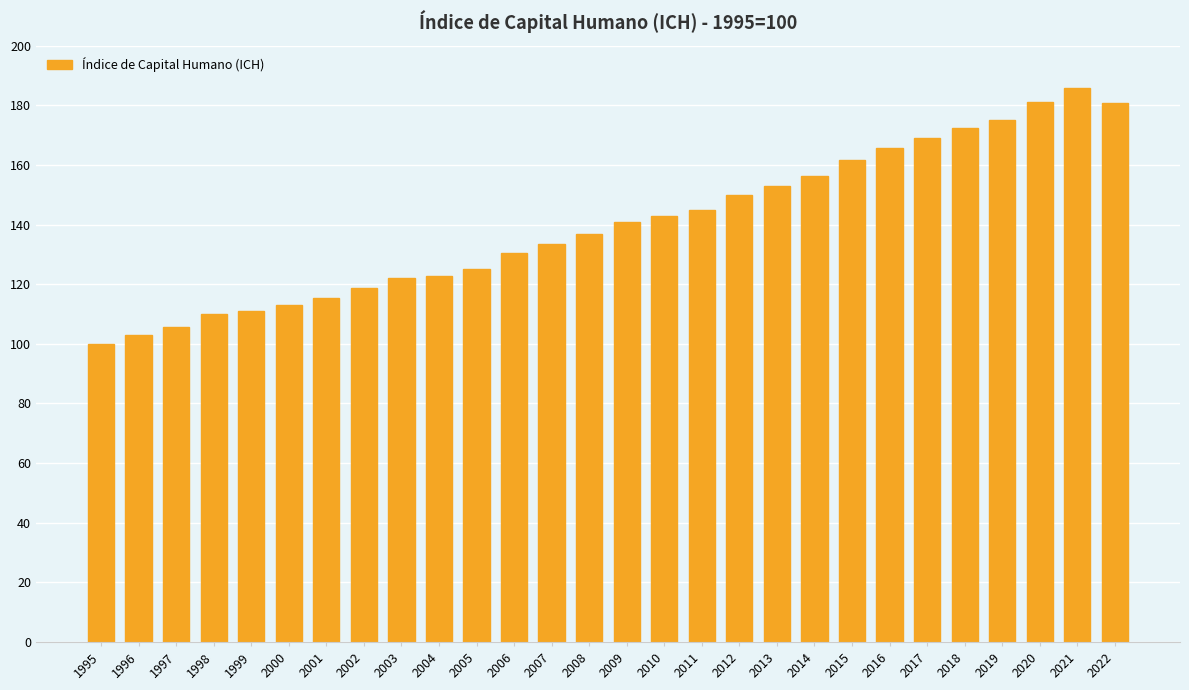

Read the value at 1996.

102.9